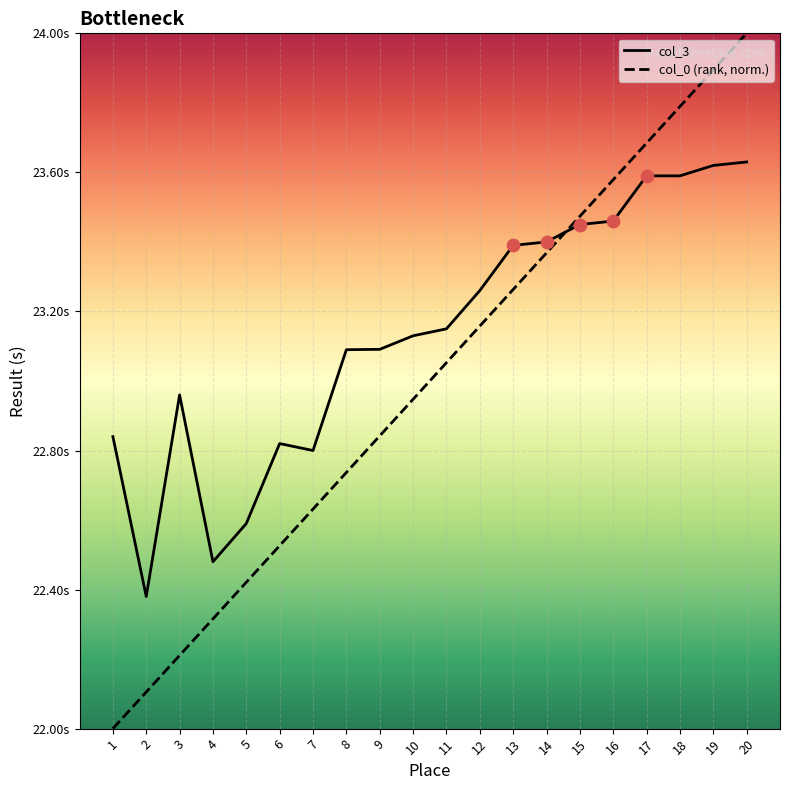

What are all the series names shown in the legend?

col_3, col_0 (rank, norm.)